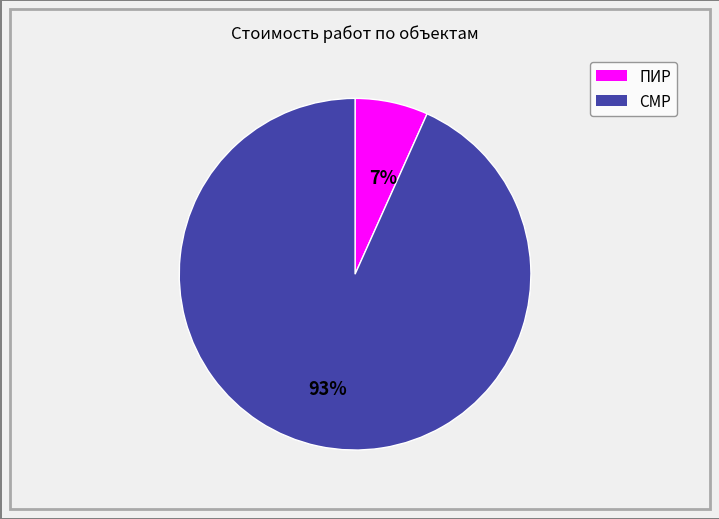

Count the number of slices in the pie.

2